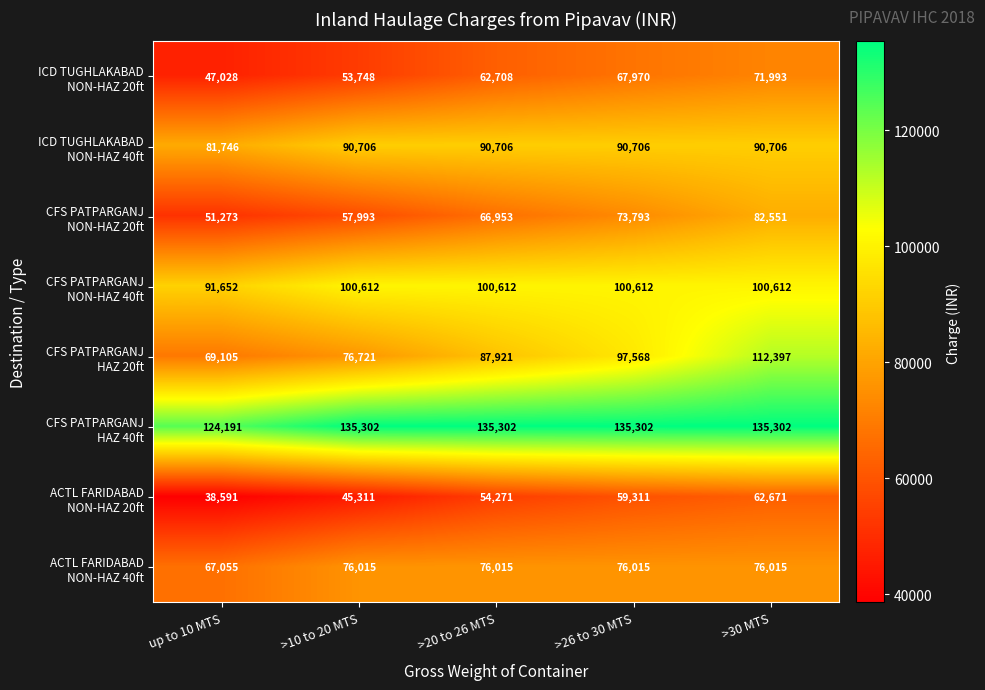

At which category is the sum across all series the highest?

>30 MTS